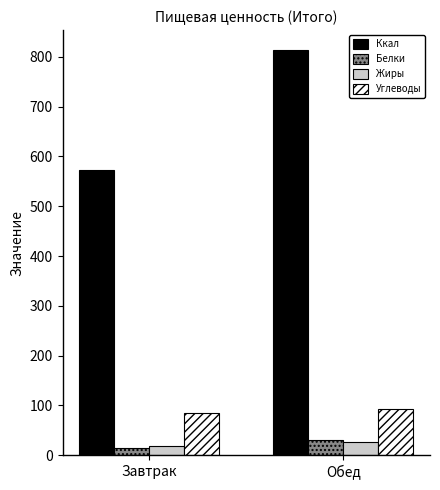

The value of Белки at Завтрак is 15.1. True or false?

True